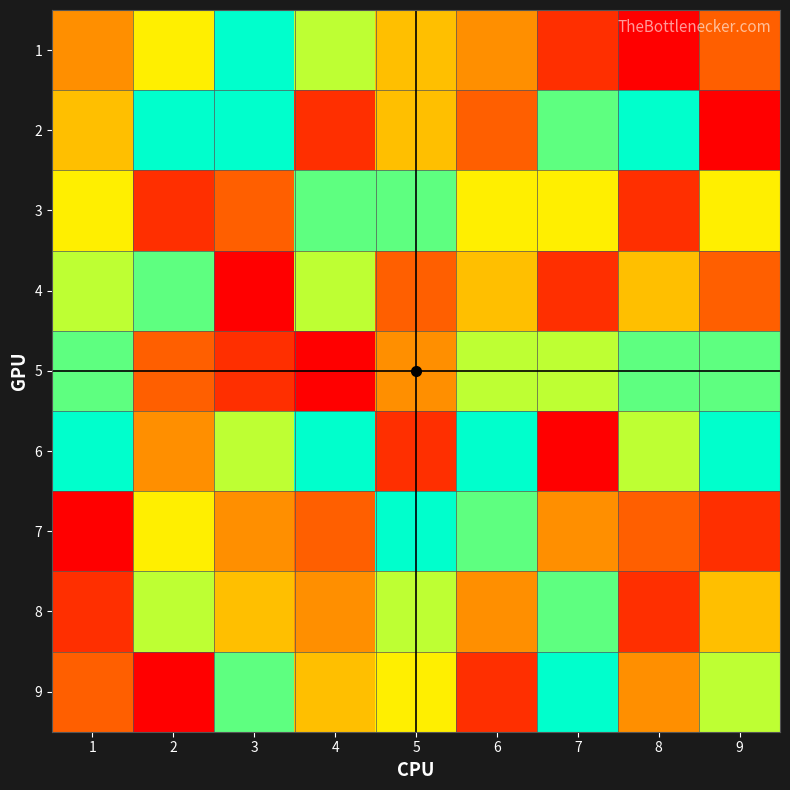

Reading left to right, transcribe all the data shown in this chart.

1: 1=4	2=6	3=9	4=7	5=5	6=4	7=2	8=1	9=3
2: 1=5	2=9	3=9	4=2	5=5	6=3	7=8	8=9	9=1
3: 1=6	2=2	3=3	4=8	5=8	6=6	7=6	8=2	9=6
4: 1=7	2=8	3=1	4=7	5=3	6=5	7=2	8=5	9=3
5: 1=8	2=3	3=2	4=1	5=4	6=7	7=7	8=8	9=8
6: 1=9	2=4	3=7	4=9	5=2	6=9	7=1	8=7	9=9
7: 1=1	2=6	3=4	4=3	5=9	6=8	7=4	8=3	9=2
8: 1=2	2=7	3=5	4=4	5=7	6=4	7=8	8=2	9=5
9: 1=3	2=1	3=8	4=5	5=6	6=2	7=9	8=4	9=7